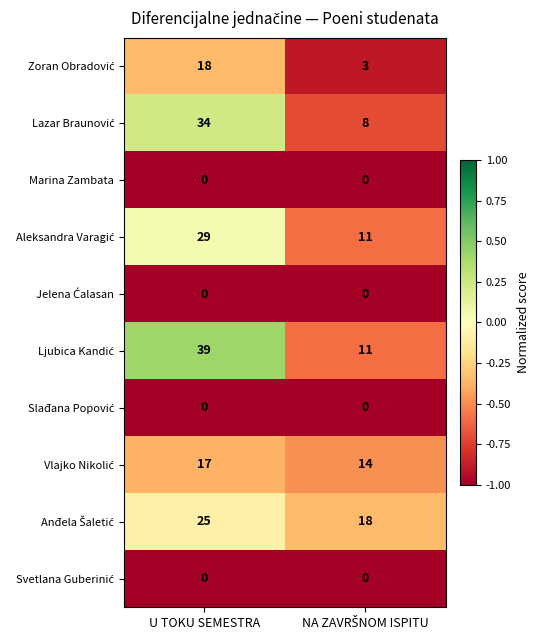

Which label corresponds to the largest value in the chart?

U TOKU SEMESTRA